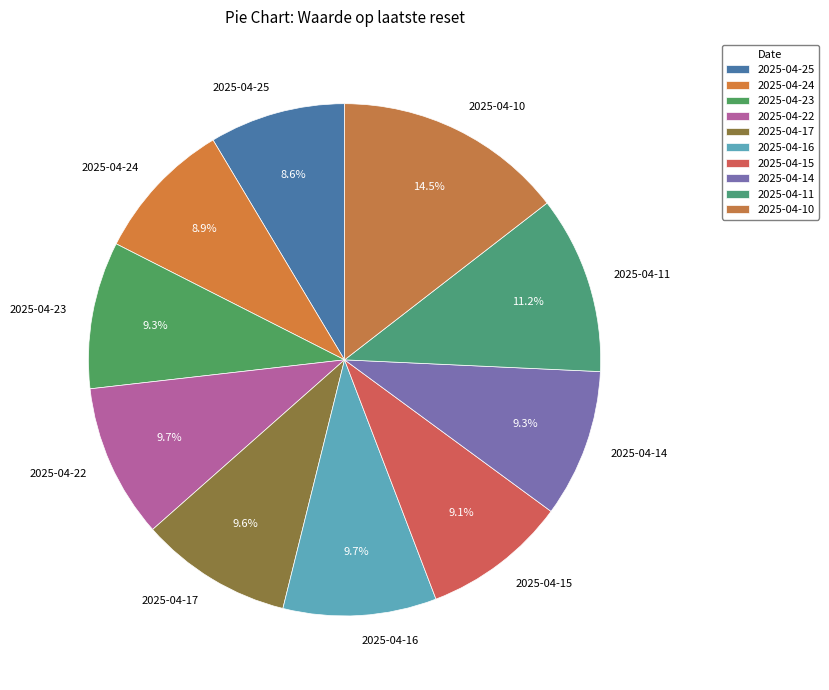

The 2025-04-25 slice represents 9% of the pie. True or false?

True